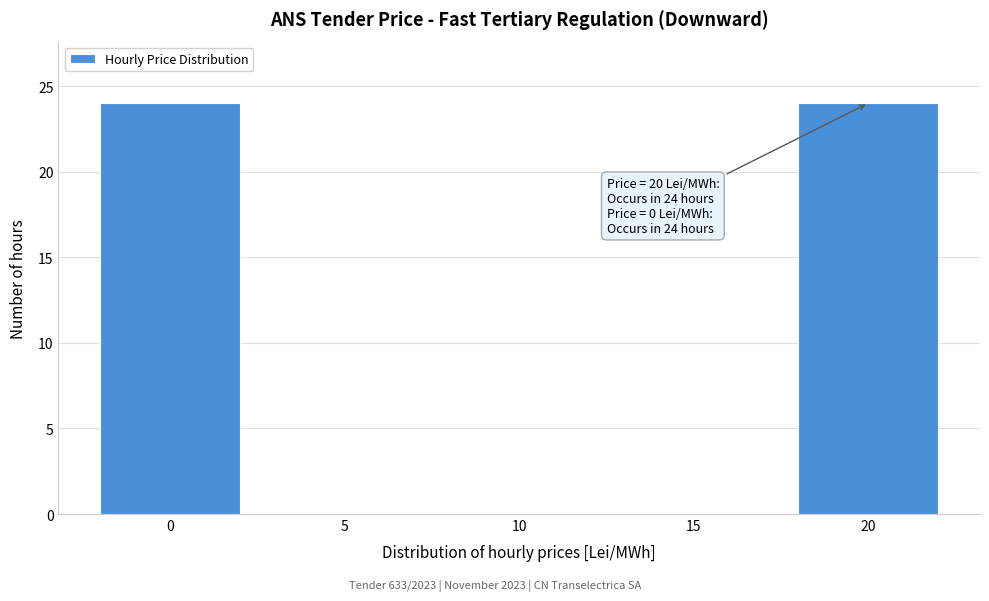

Reading left to right, list all the values displayed in this chart.

0=24	5=0	10=0	15=0	20=24